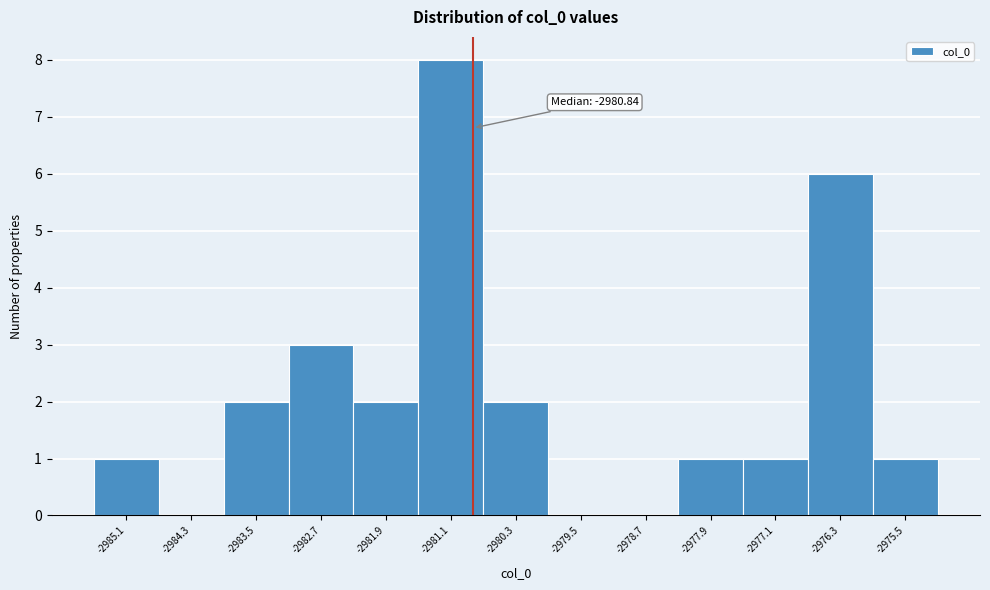

Which range on the x-axis has the tallest bar?

-2981.5 to -2980.7